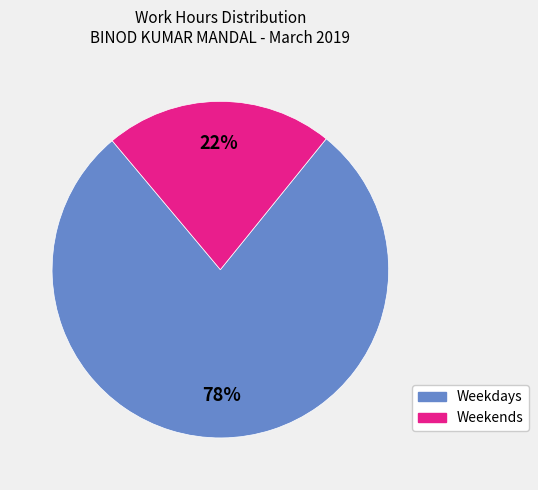

Is there a majority slice in this chart?

Yes